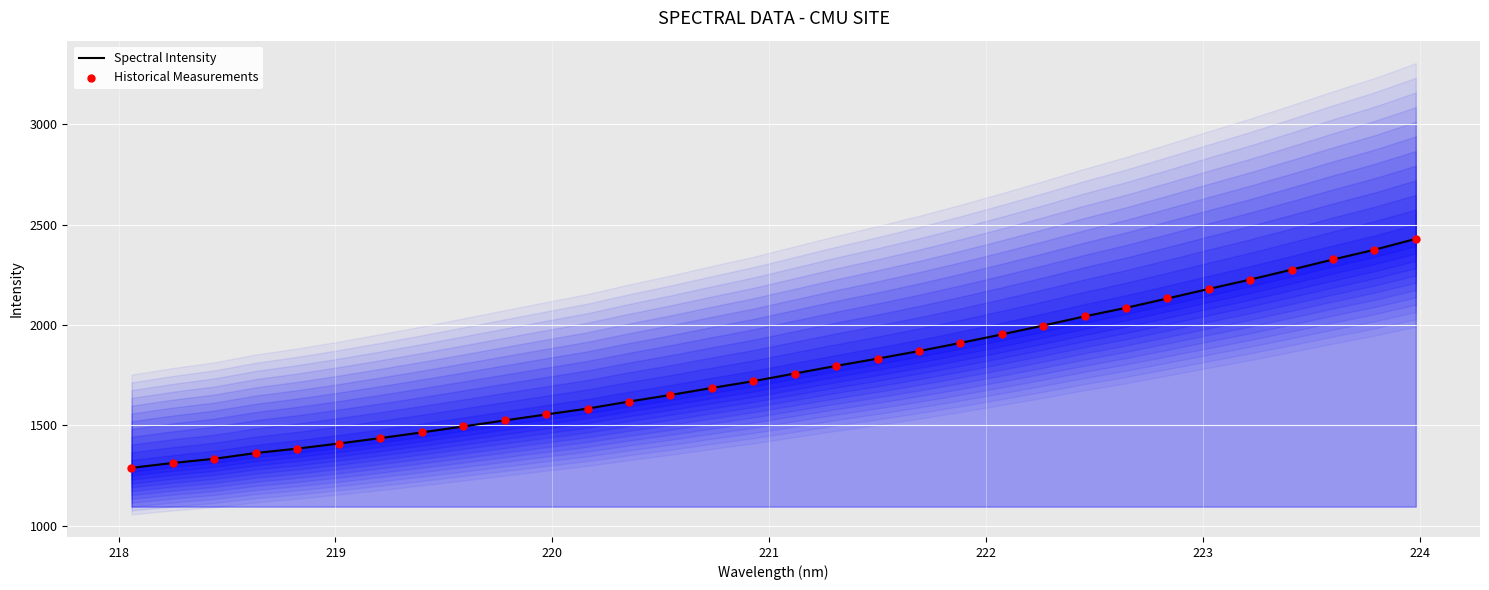

Which series has the largest total across all categories?

Spectral Intensity